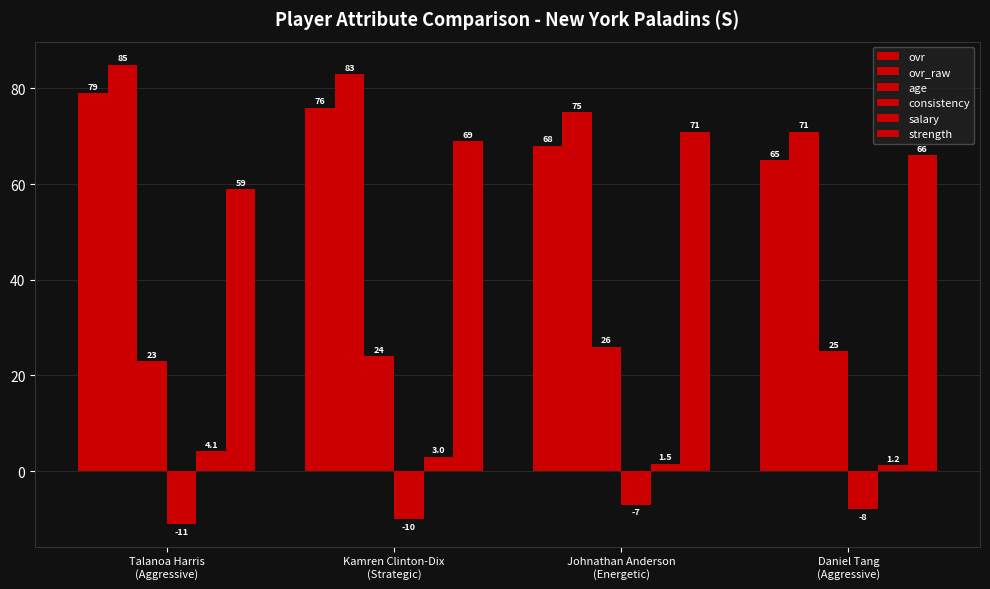

The ovr series shows 79.0 at Talanoa Harris
(Aggressive). True or false?

True